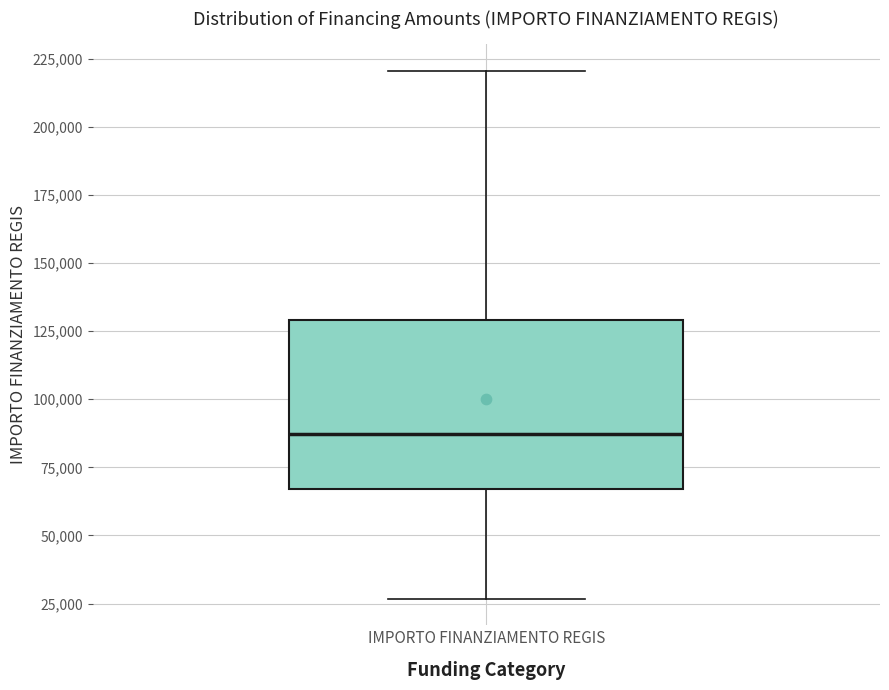

Where does the median line of the box for IMPORTO FINANZIAMENTO REGIS sit on the y-axis? The values are not printed on the chart, so give them approximately, as read against the axis.

85000